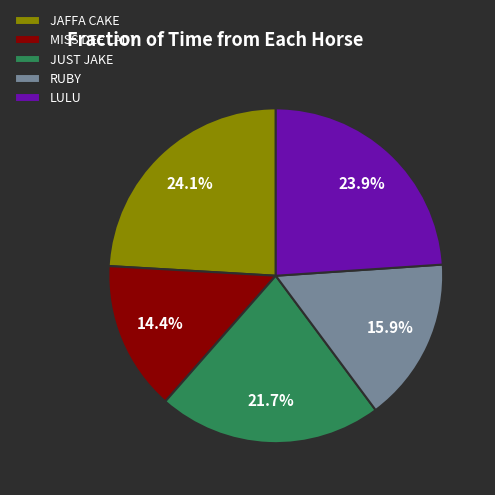

Does RUBY account for over 50% of the chart?

No